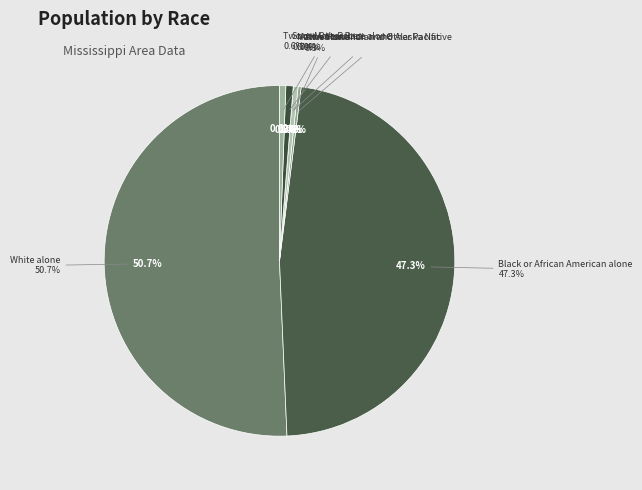

Which slice is the largest?

White alone